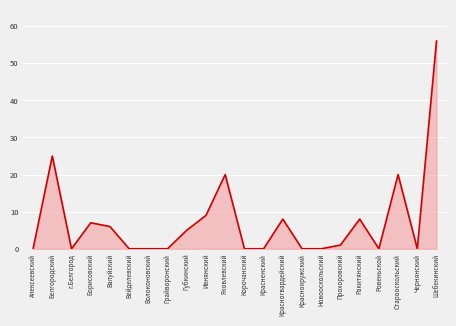

Which has a higher value, Старооскольский or Ровеньской?

Старооскольский